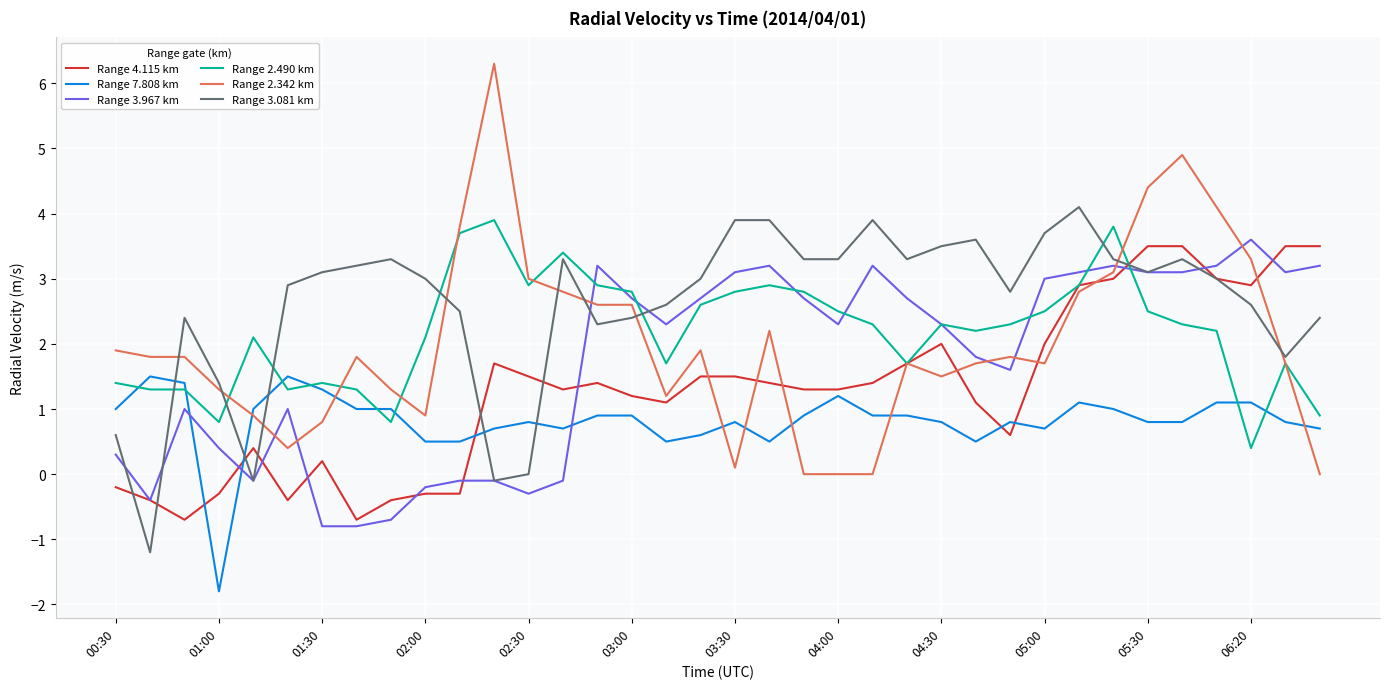

What is the minimum value for Range 2.490 km?

0.4